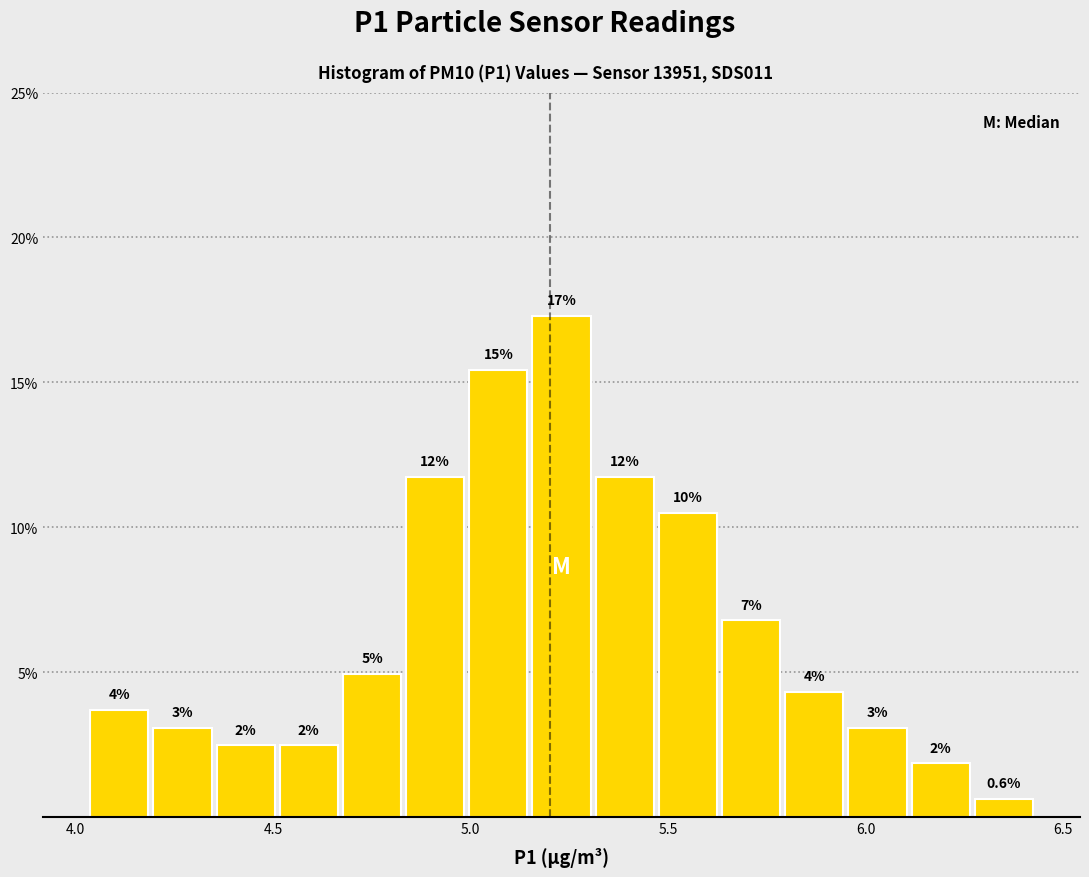

Read against the x-axis, roughly where is the centre of the tallest bar?

5.25